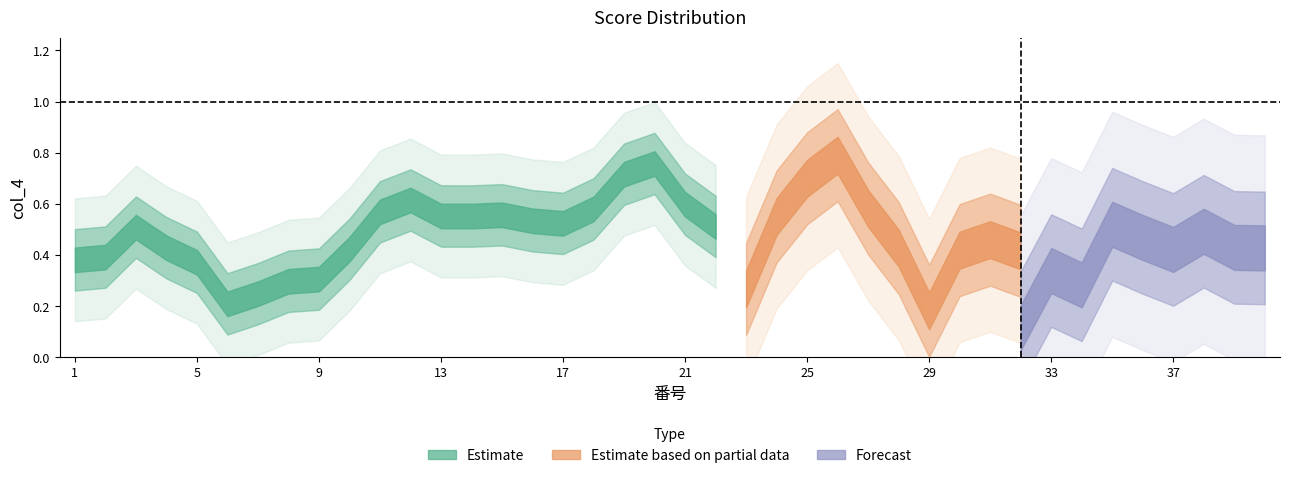

The chart shows a value of 0.6 at 24. True or false?

True